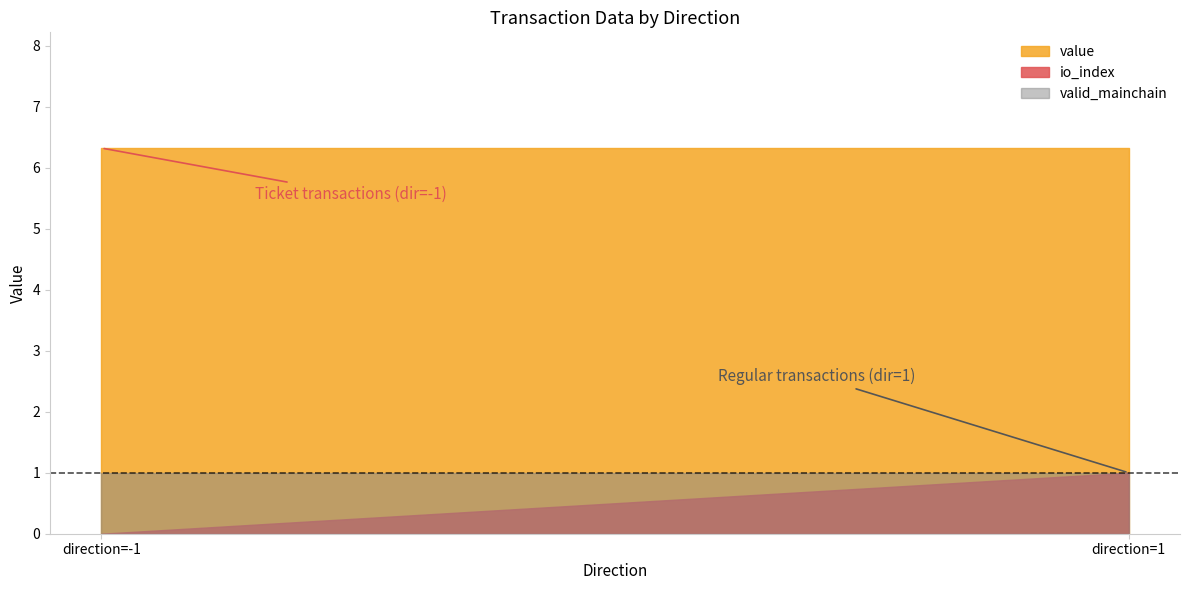

List the series in order of their peak value, highest first.

value, io_index, valid_mainchain